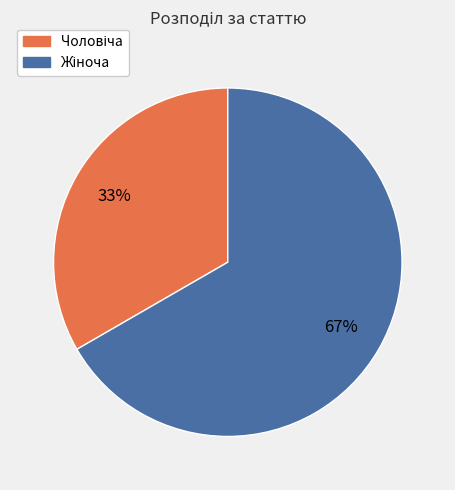

To the nearest percent, what is the average slice percentage?

50%